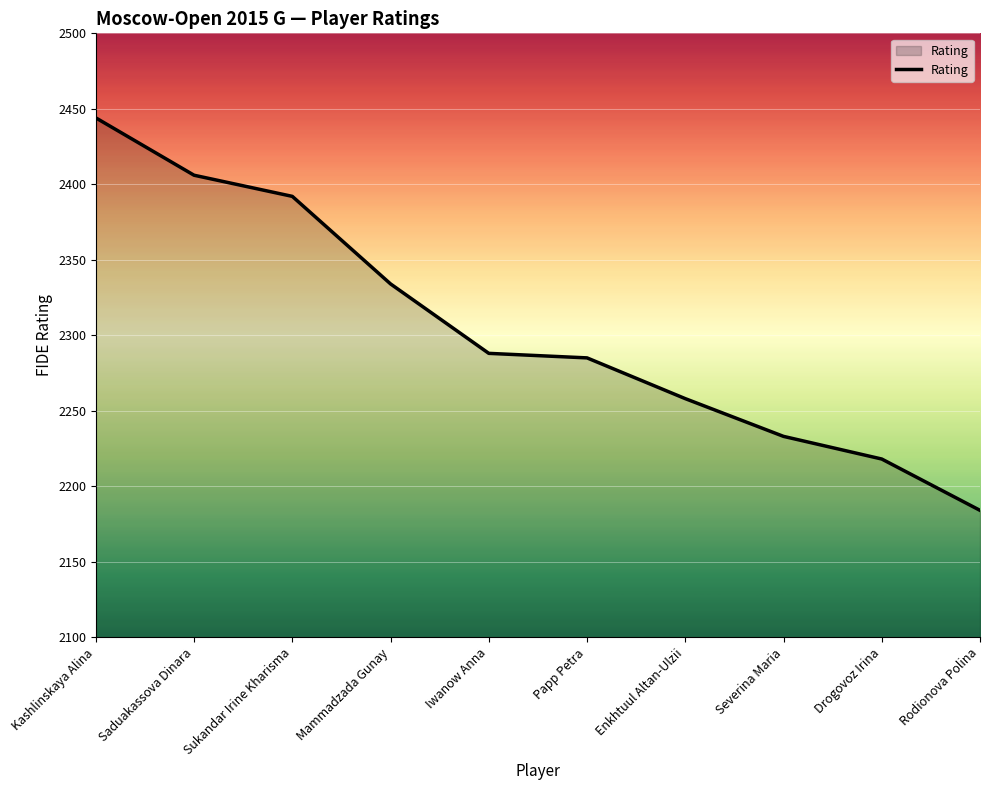

What is the difference between the maximum and minimum values?

260